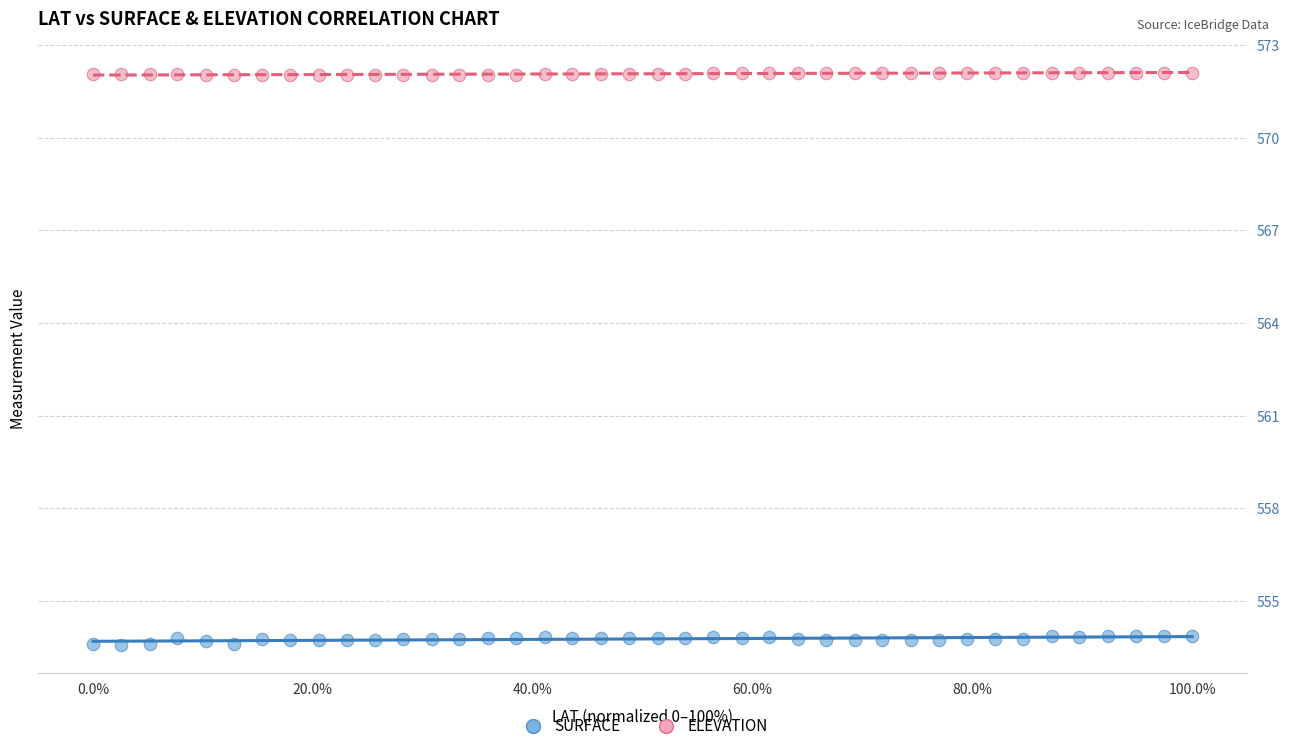

Across all data points, what is the range of Y values (max minus min)?

18.5